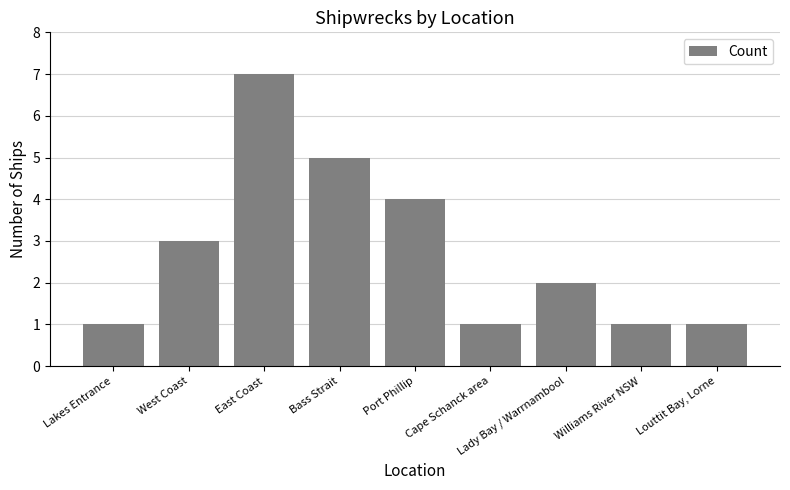

What is the maximum value shown in the chart?

7